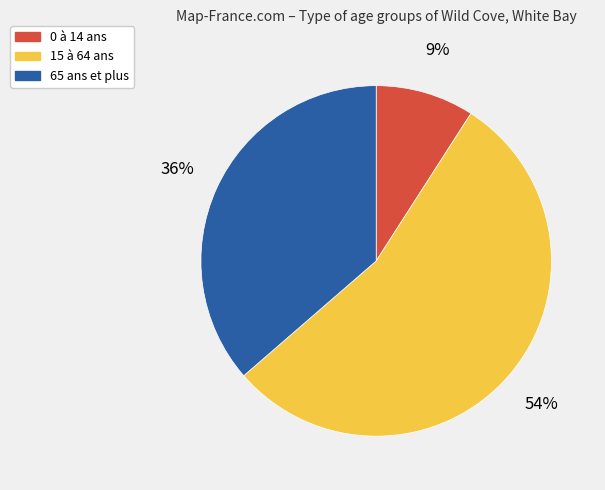

To the nearest percent, what percentage of the pie is 0 à 14 ans?

9%